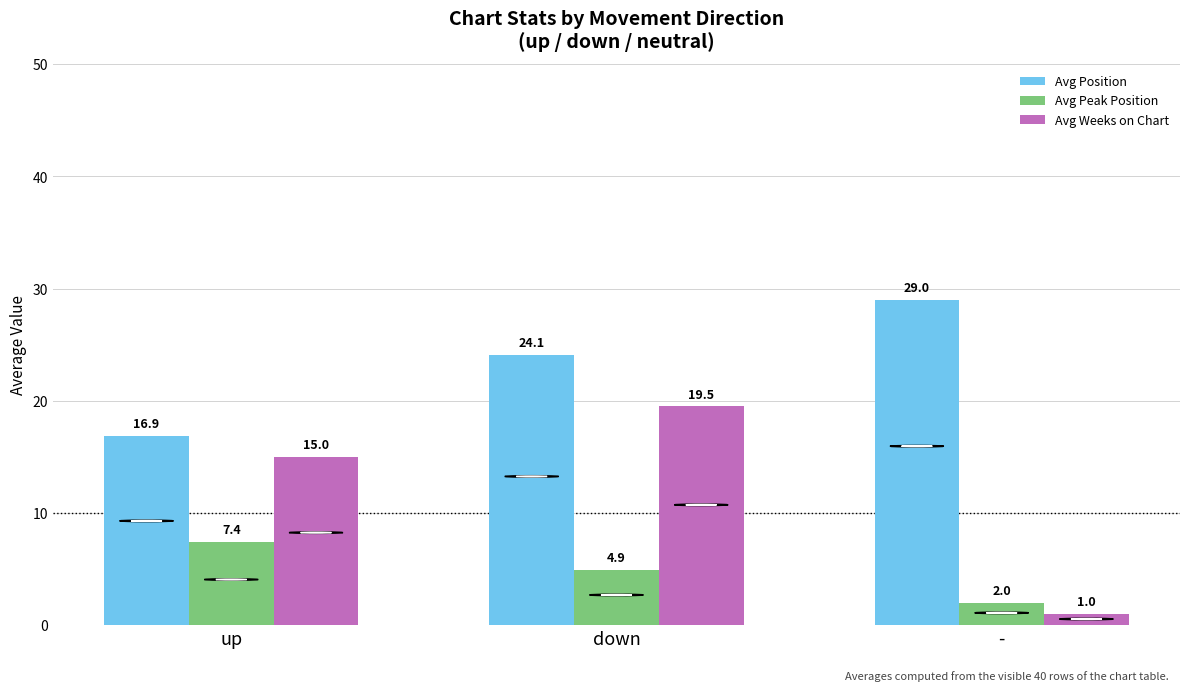

What is the difference between the Avg Position values at up and down?

7.2